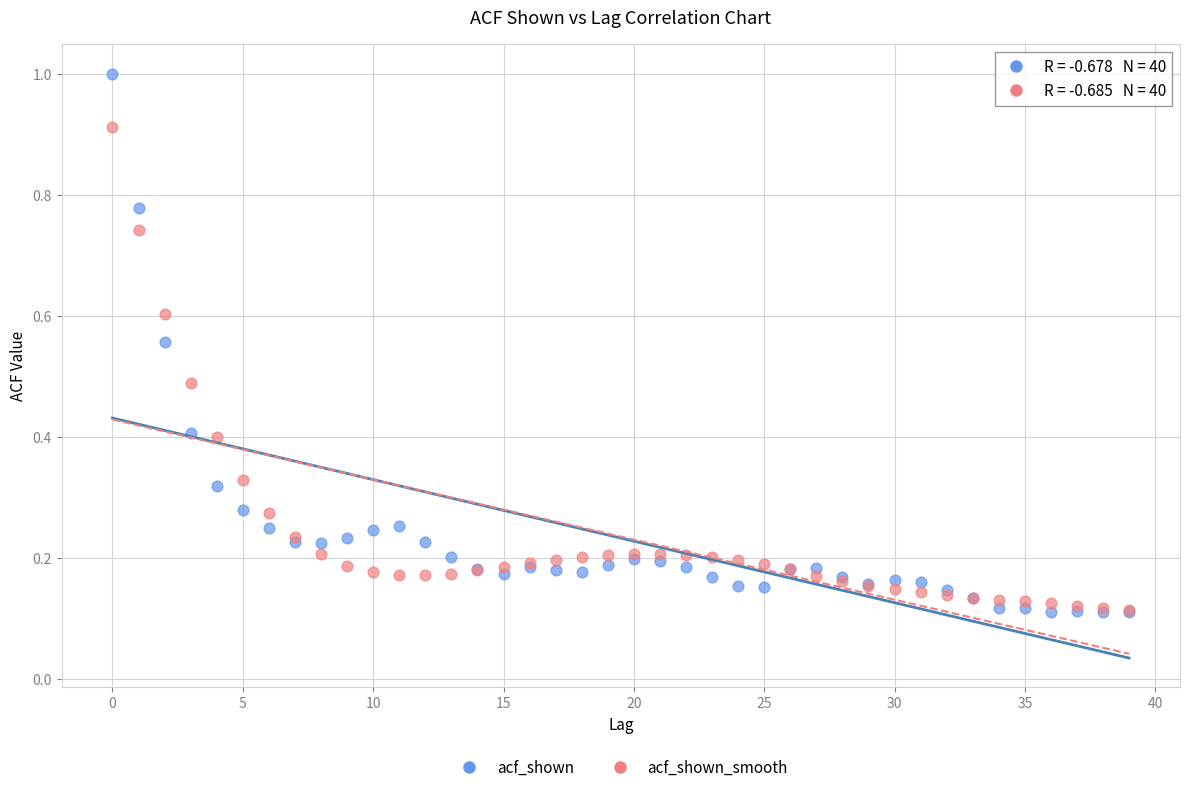

Which series has the widest spread of Y values?

acf_shown